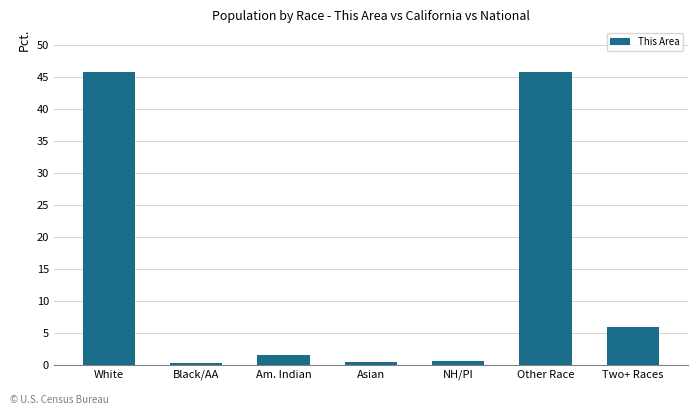

Where does the data first go above 1?

White